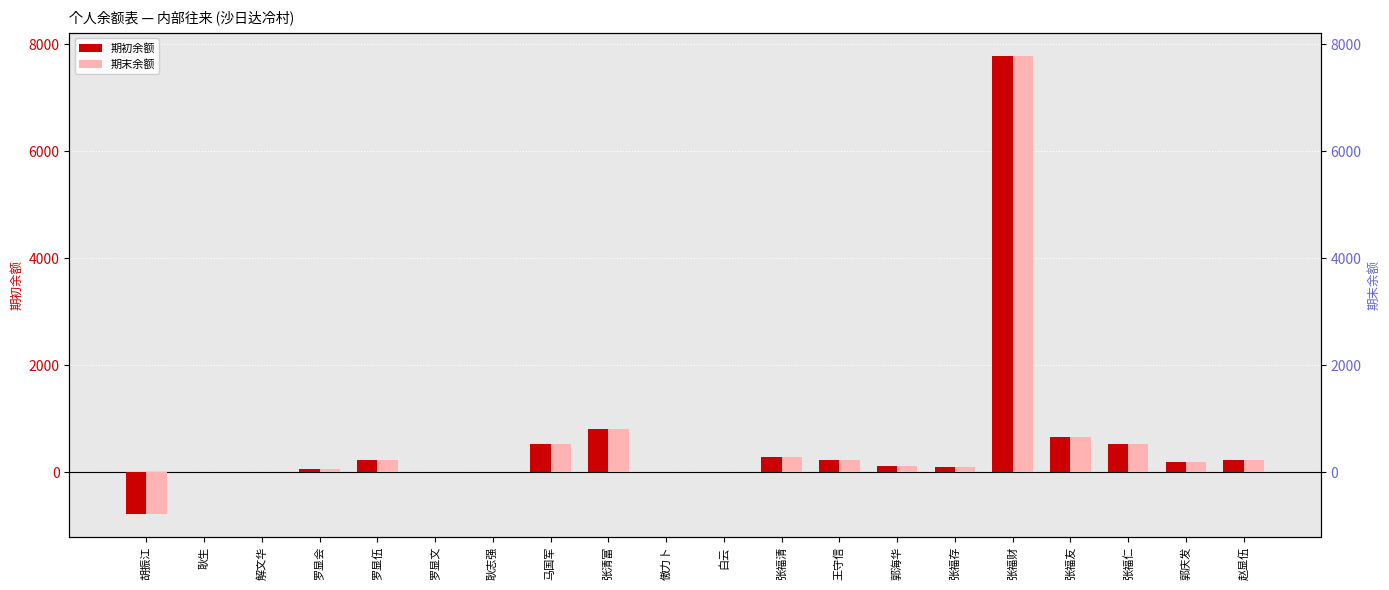

Where does the 期初余额 series first go above 191?

罗显伍